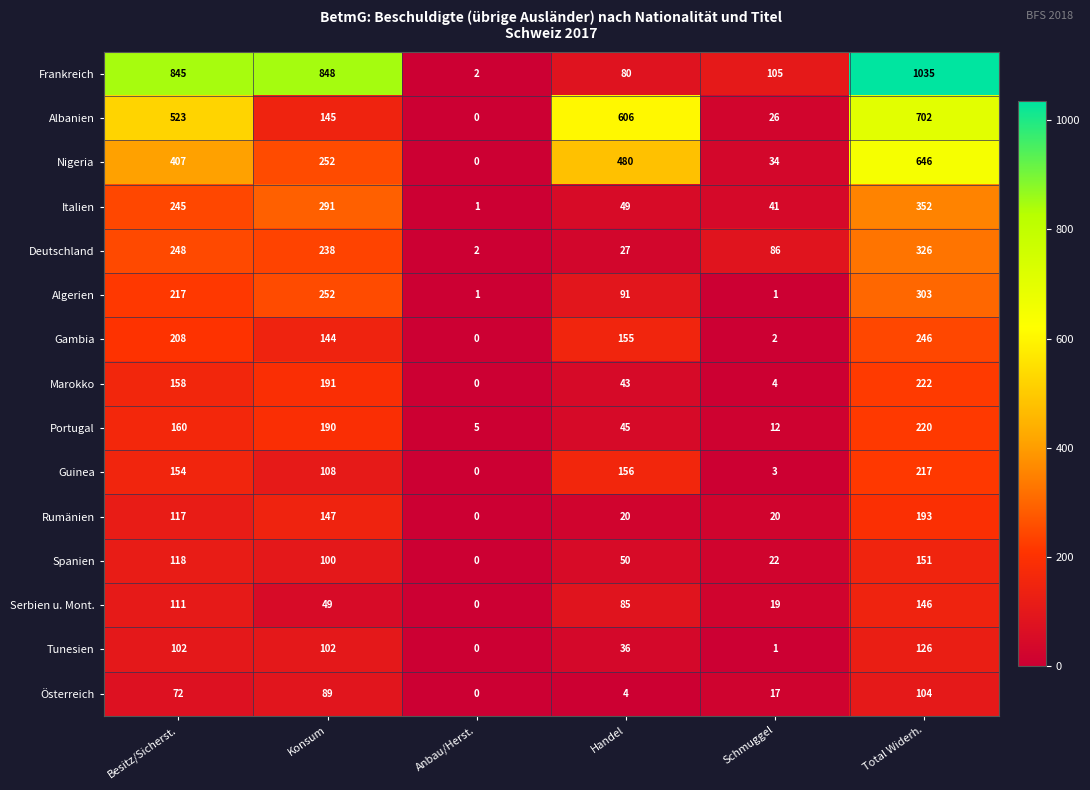

What is the difference between the maximum and minimum values in the Albanien series?

702